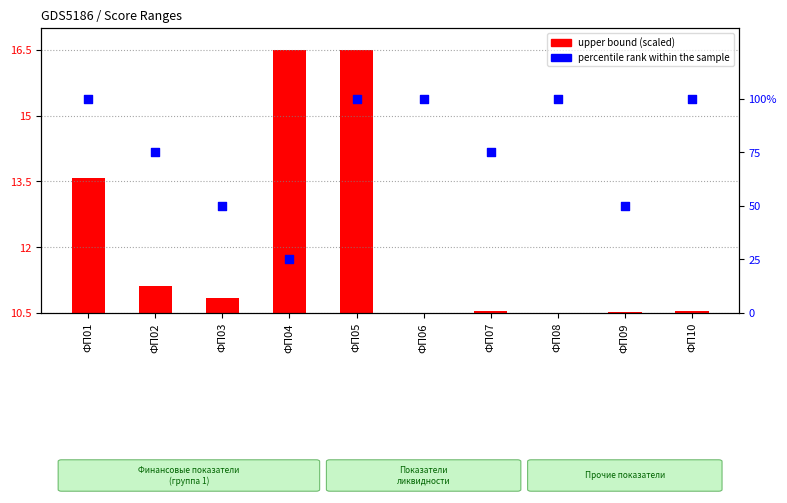

Which series has the largest total across all categories?

percentile rank within the sample